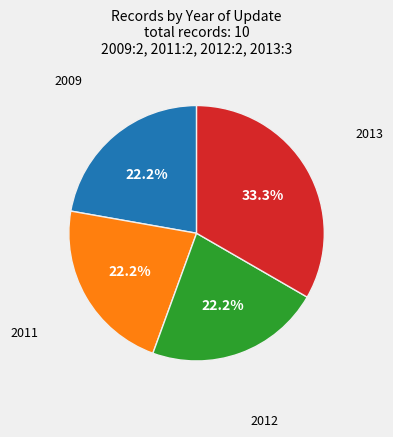

Which category has the biggest portion of the pie?

2013